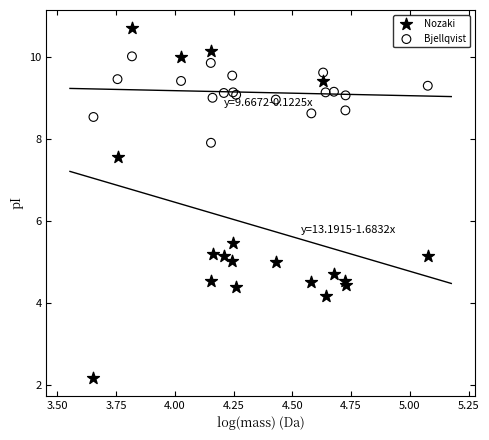

Which series reaches the maximum Y coordinate?

Nozaki